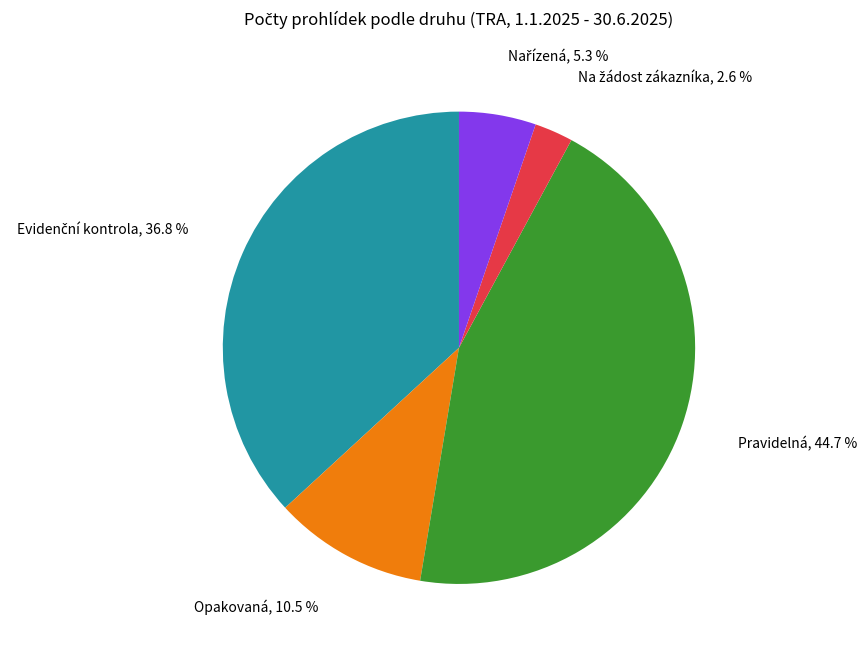

Does any single category account for the majority?

No